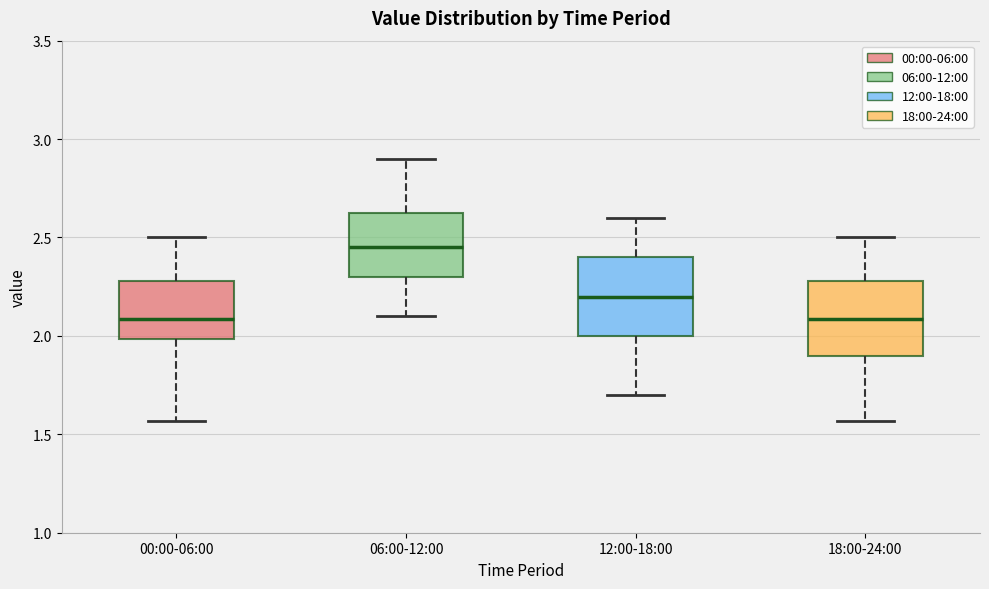

Reading left to right, read every box against the y-axis: the position of its median line, the range the box covers, and the ends of its whiskers. The values are not printed on the chart, so give them approximately, as read against the axis.

00:00-06:00: median 2.10, box 2.00 to 2.30, whiskers 1.55 to 2.50
06:00-12:00: median 2.45, box 2.30 to 2.65, whiskers 2.10 to 2.90
12:00-18:00: median 2.20, box 2.00 to 2.40, whiskers 1.70 to 2.60
18:00-24:00: median 2.10, box 1.90 to 2.30, whiskers 1.55 to 2.50